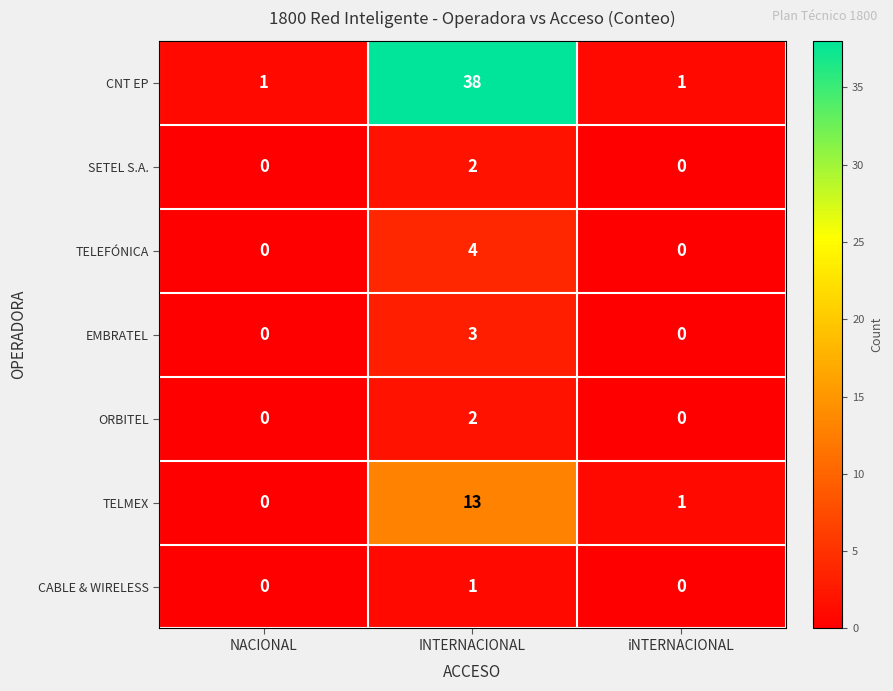

How many categories are shown in the chart?

3